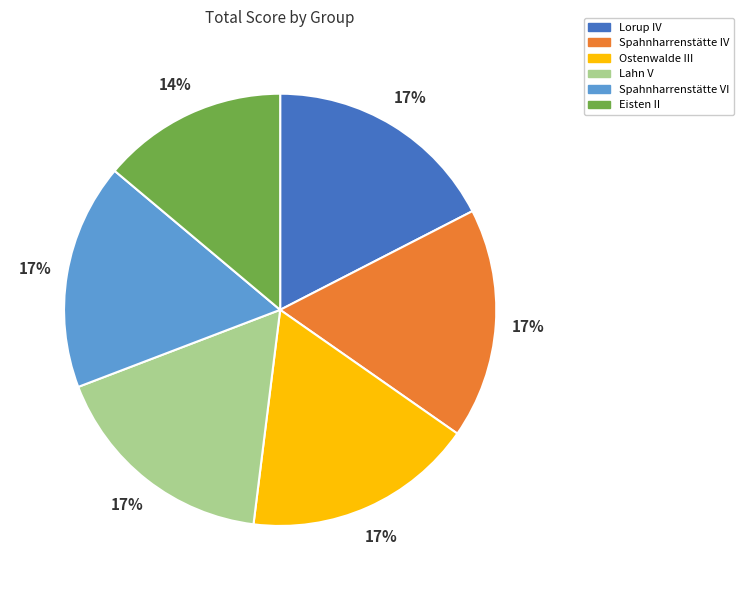

To the nearest percent, what is the combined percentage of Spahnharrenstätte IV and Eisten II?

31%